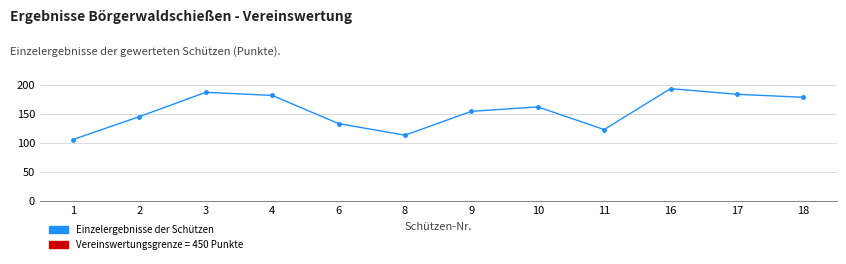

At which label does the data first exceed 161?

3